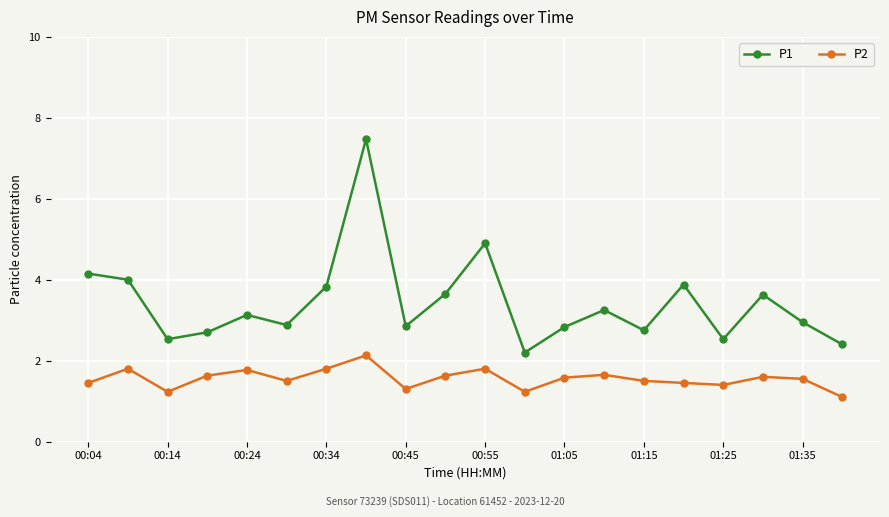

True or false: P2 and P1 cross at least once.

False